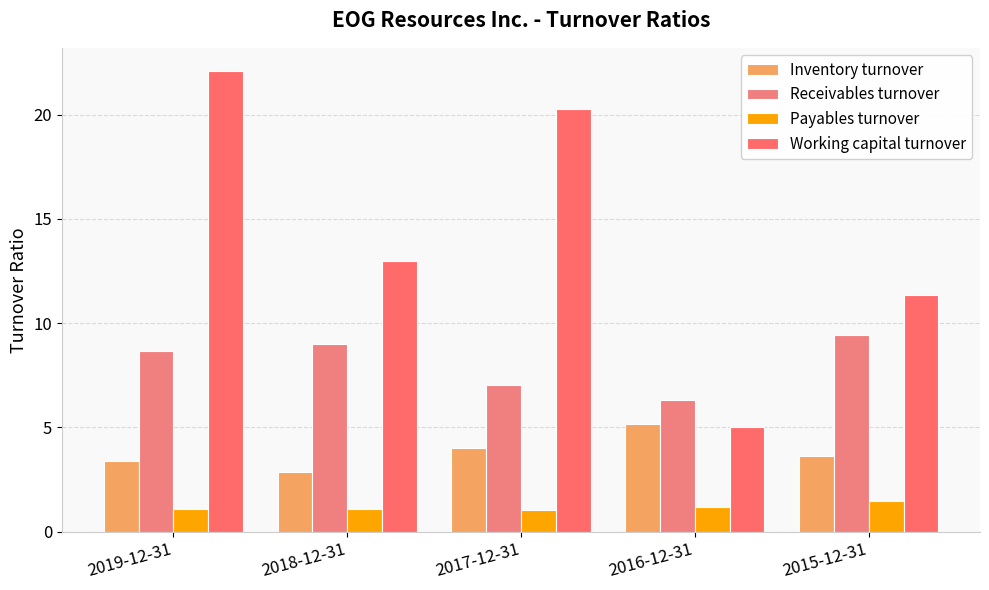

What are all the series names shown in the legend?

Inventory turnover, Receivables turnover, Payables turnover, Working capital turnover